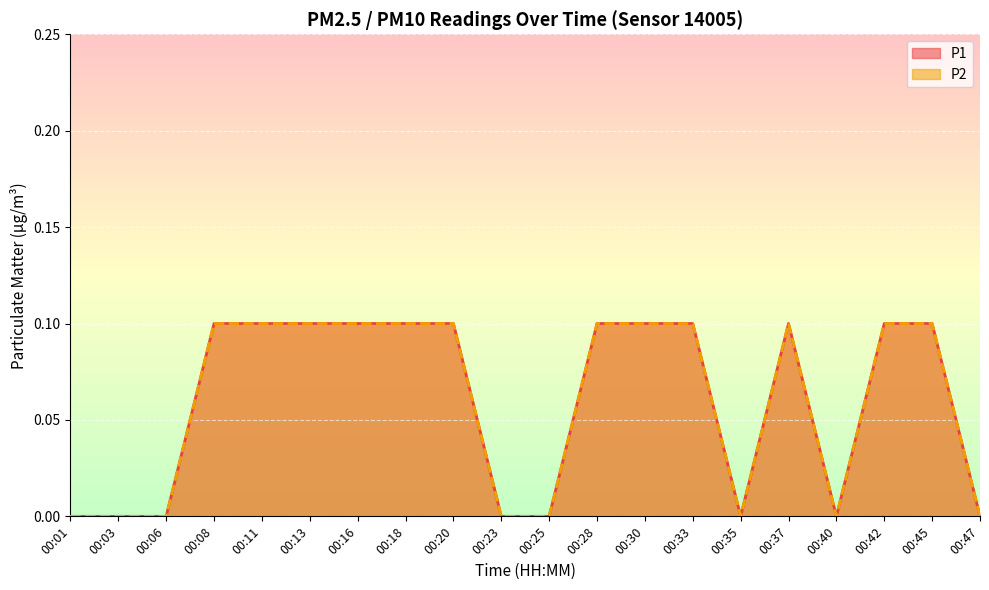

Count the P2 values in the range 0 to 1.

20